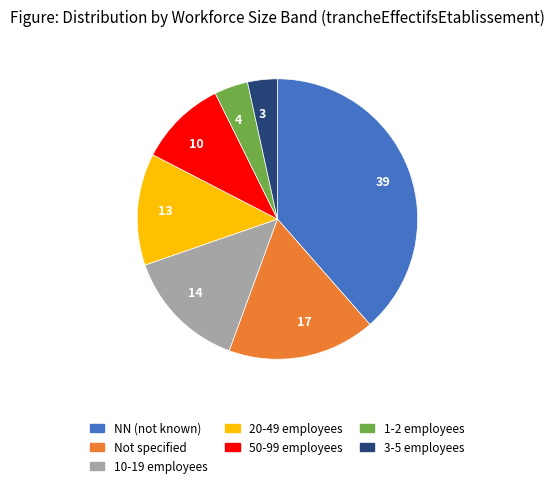

Is 3 the majority of the pie?

No